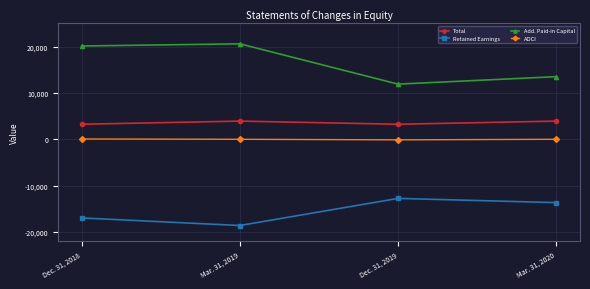

At which label does Retained Earnings first exceed -13667?

Dec. 31, 2019